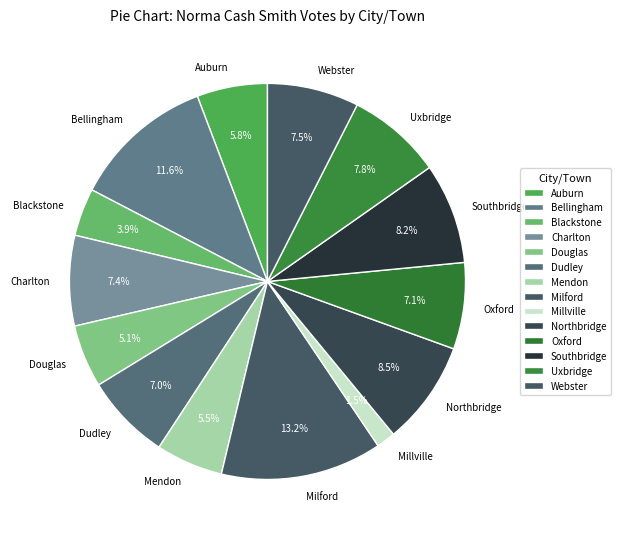

Combined, do Douglas and Northbridge account for over 50%?

No